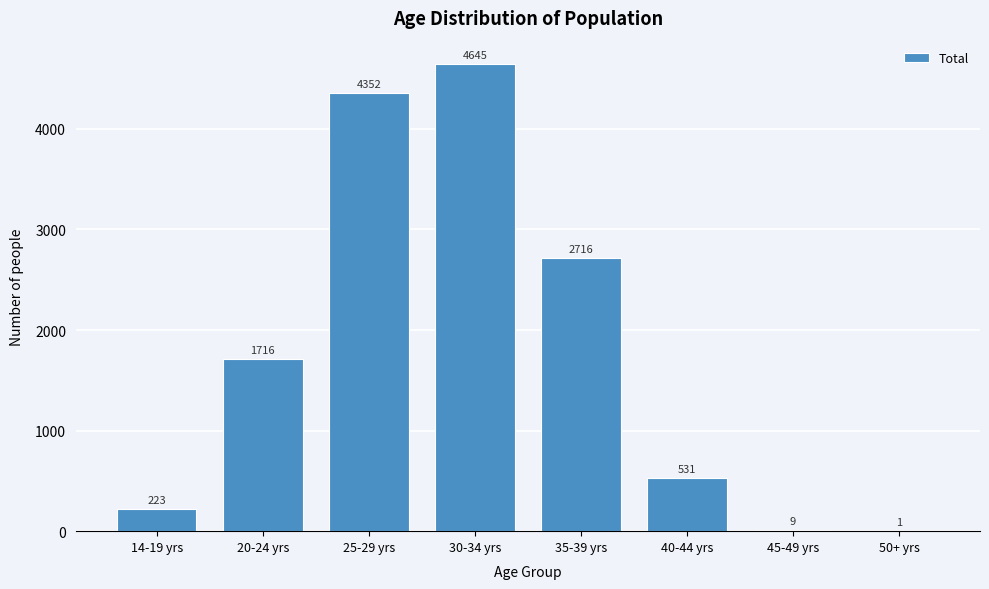

Reading right to left, list all the values displayed in this chart.

50+ yrs=1	45-49 yrs=9	40-44 yrs=531	35-39 yrs=2716	30-34 yrs=4645	25-29 yrs=4352	20-24 yrs=1716	14-19 yrs=223